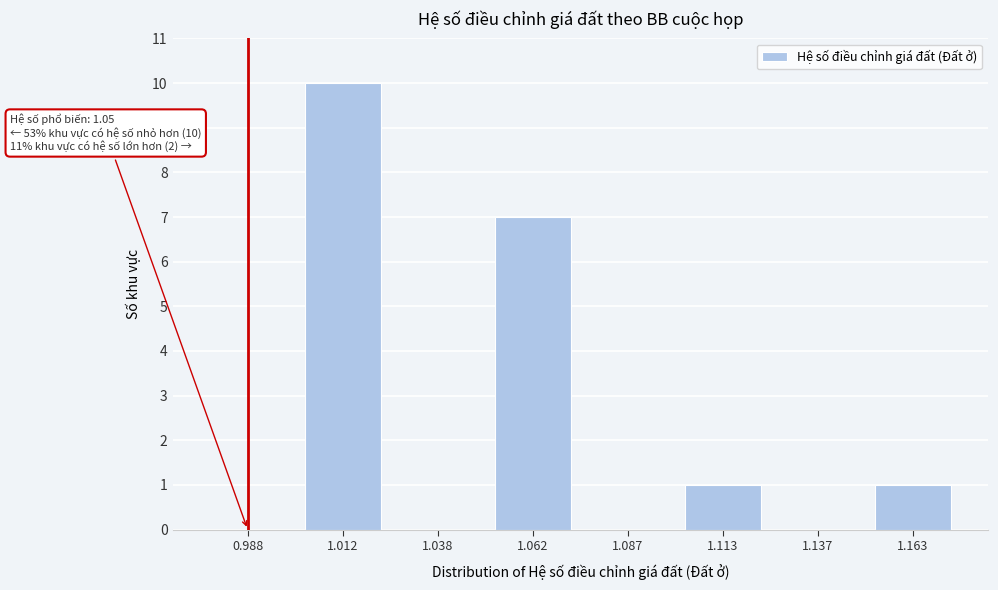

Reading left to right, transcribe all the data shown in this chart.

0.988=0	1.012=10	1.038=0	1.062=7	1.087=0	1.113=1	1.137=0	1.163=1